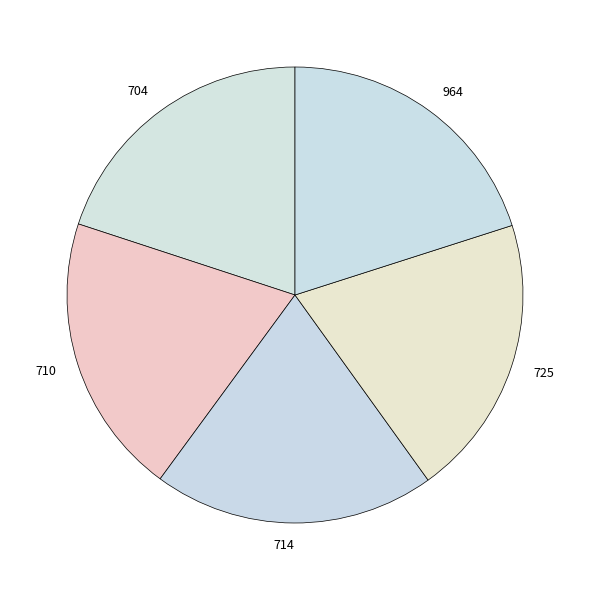

Is there a majority slice in this chart?

No